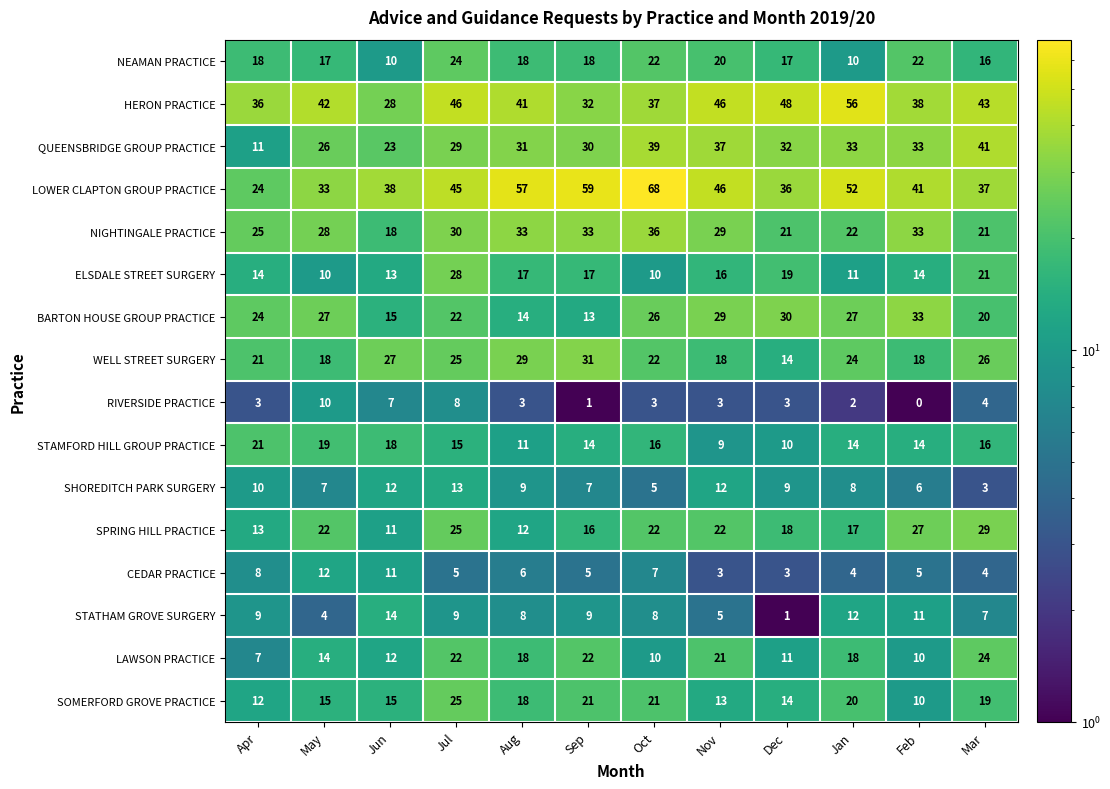

At how many categories does at least one series exceed 7?

12